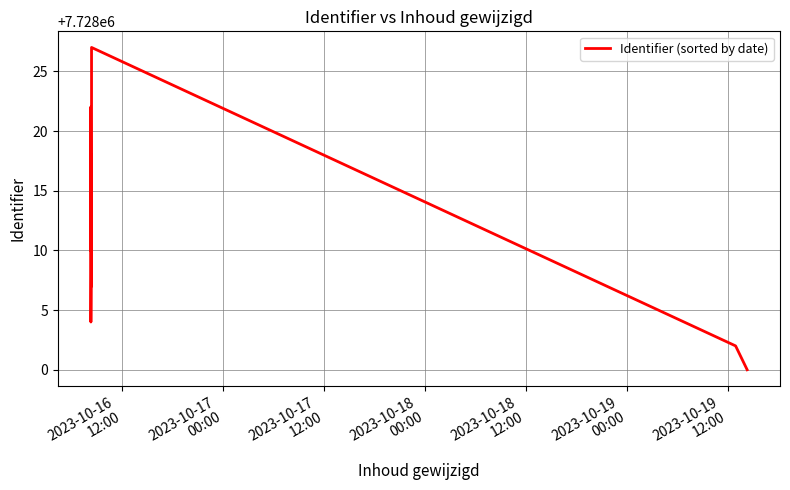

What is the sum of all values?

92736140